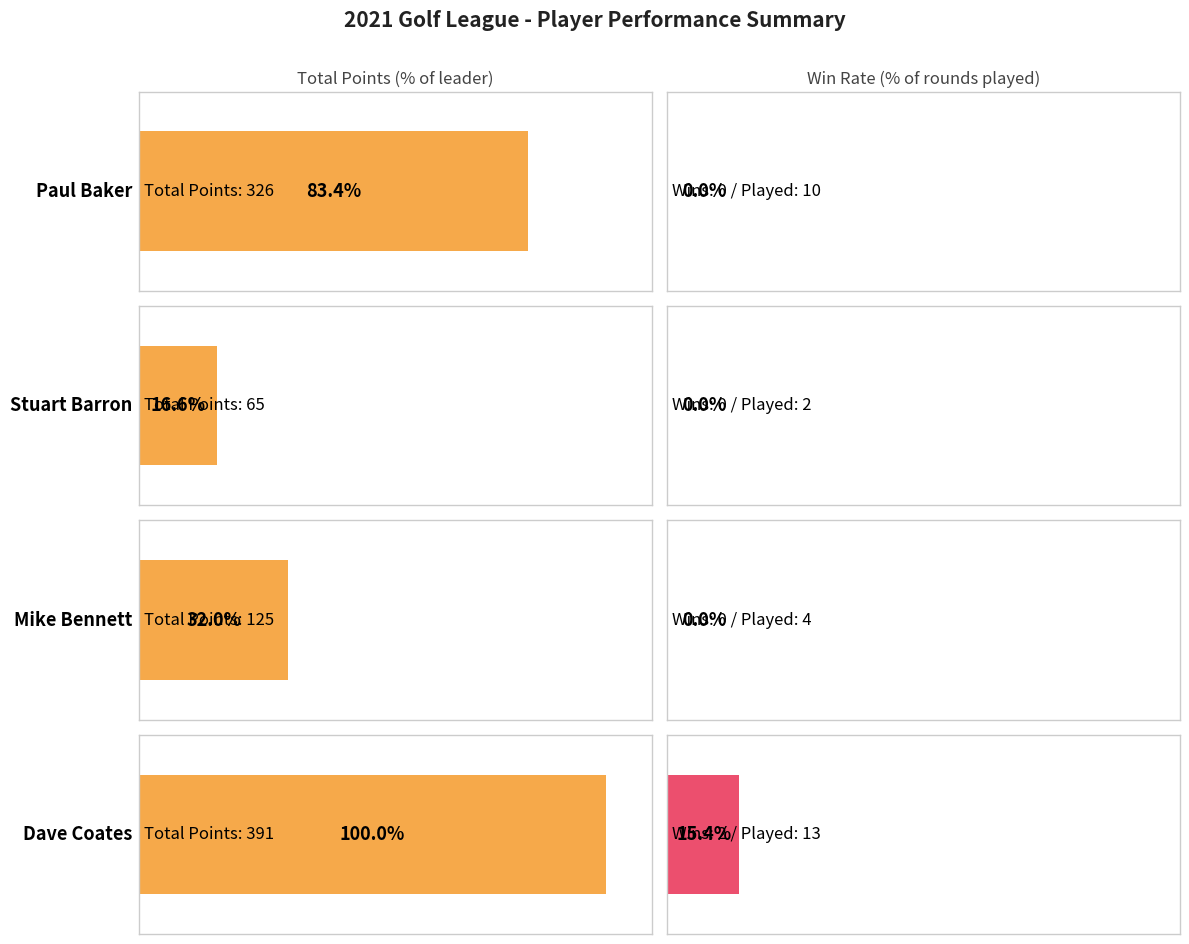

Where is Stuart Barron nearest to the value 98?

TOTAL PTS